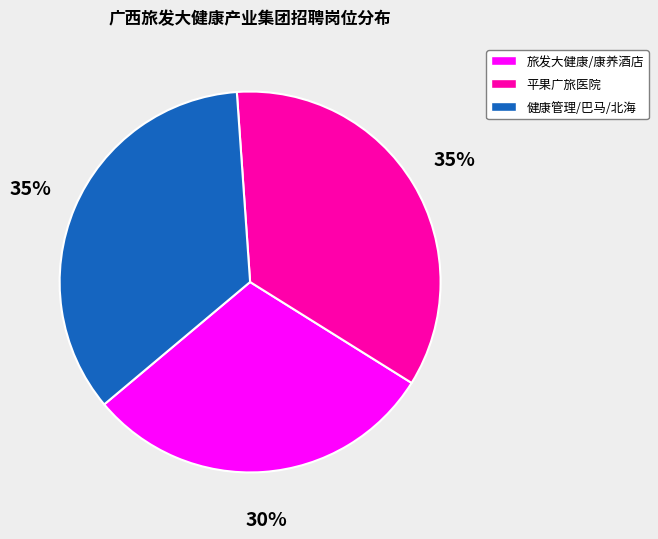

To the nearest percent, what is the average slice percentage?

33%